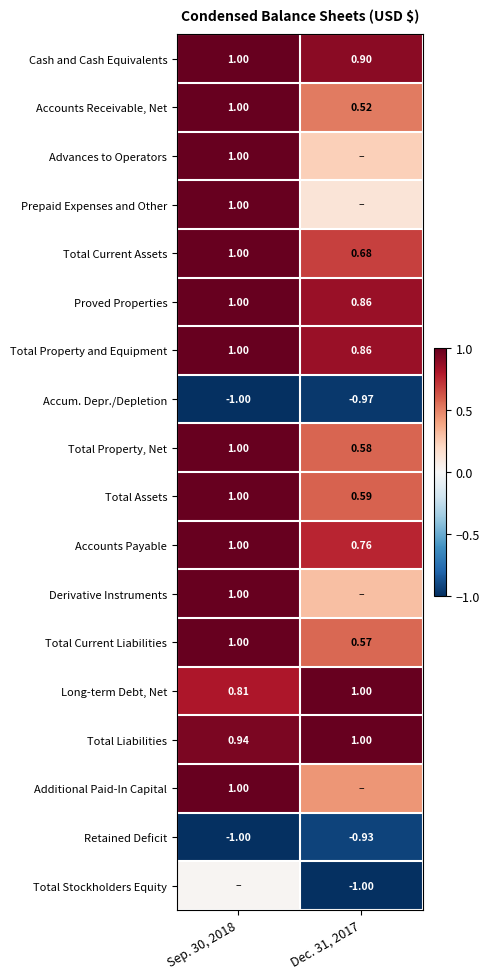

Which series changed the most between Sep. 30, 2018 and Dec. 31, 2017?

Total Stockholders Equity